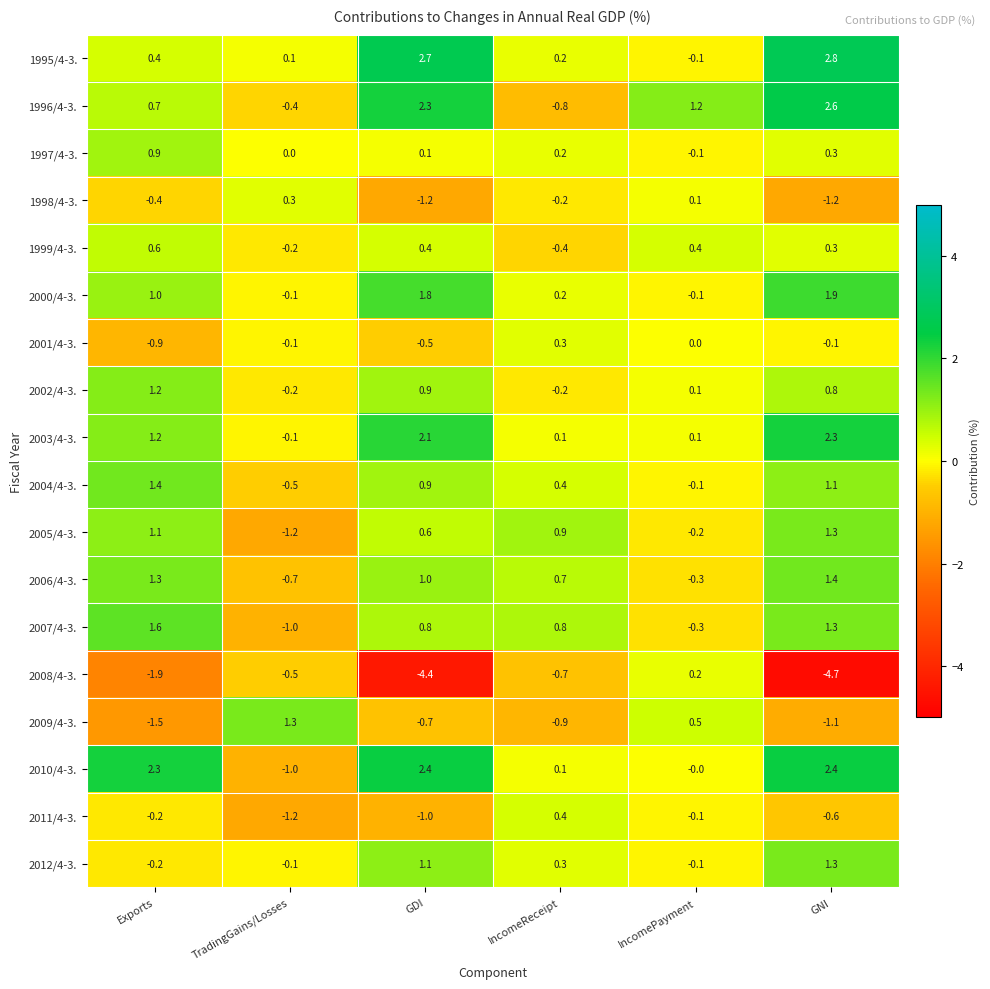

How many data points does each series have?

6